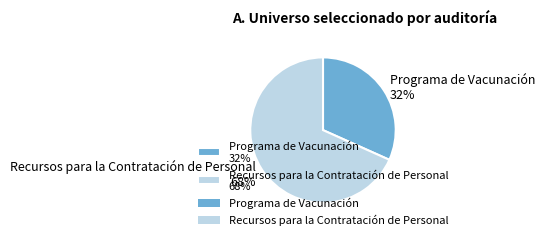

Rank the categories by value from lowest to highest.

Programa de Vacunación 32%, Recursos para la Contratación de Personal 68%